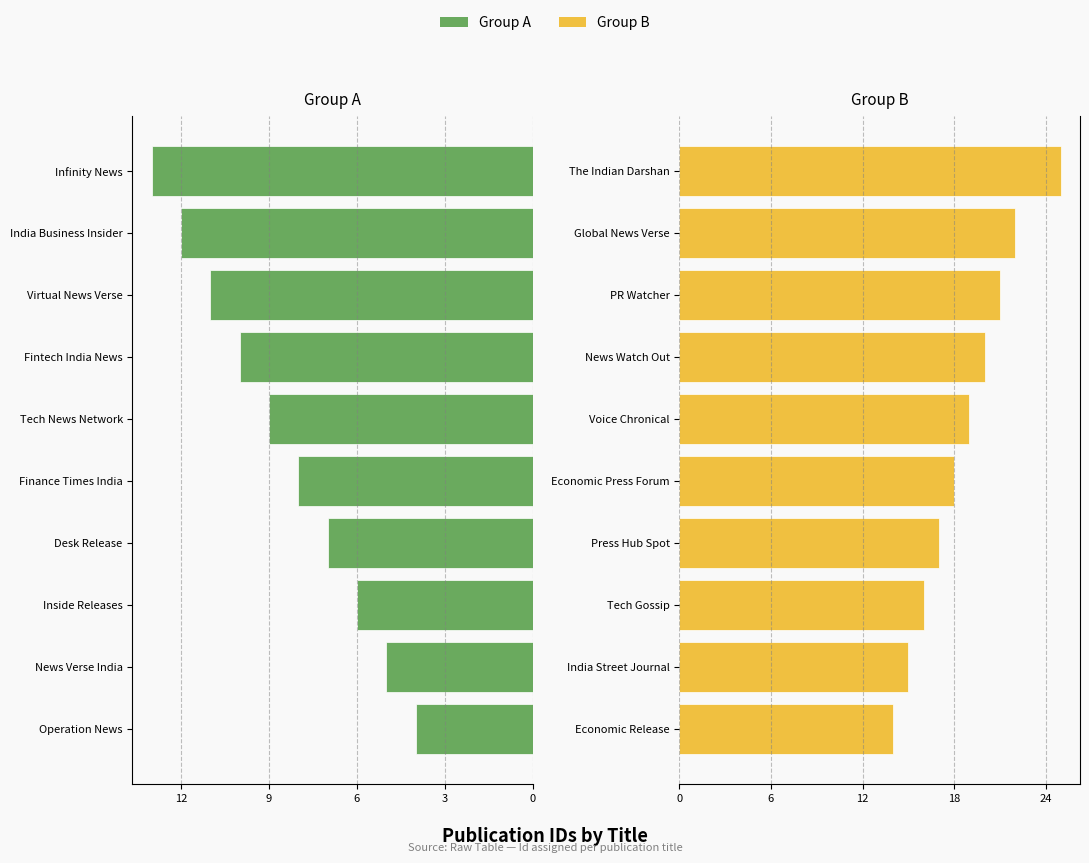

What is the lowest value of the Left Group series?

4